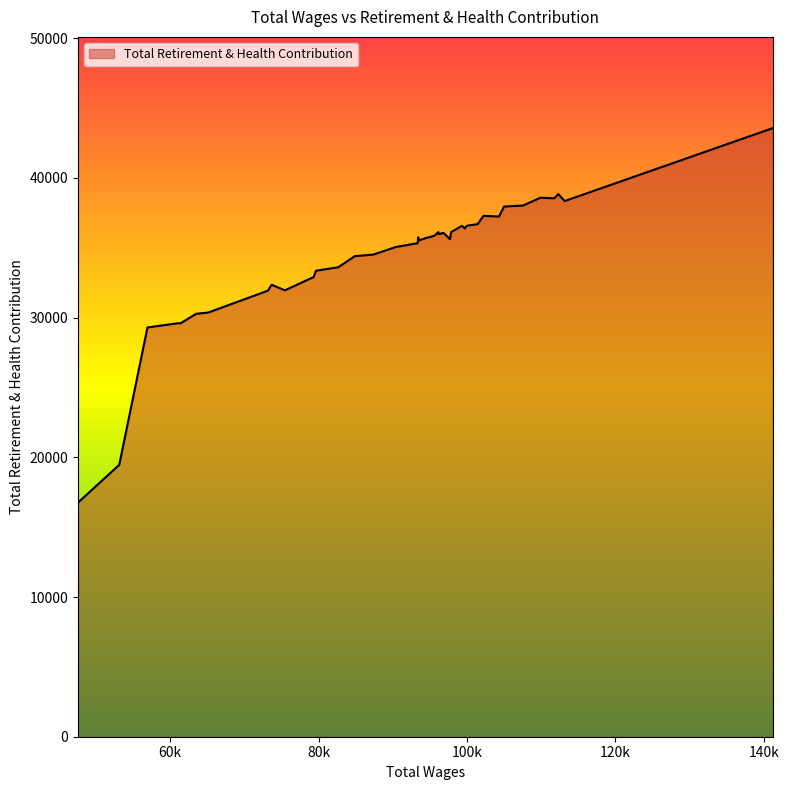

What is the maximum value shown in the chart?

43556